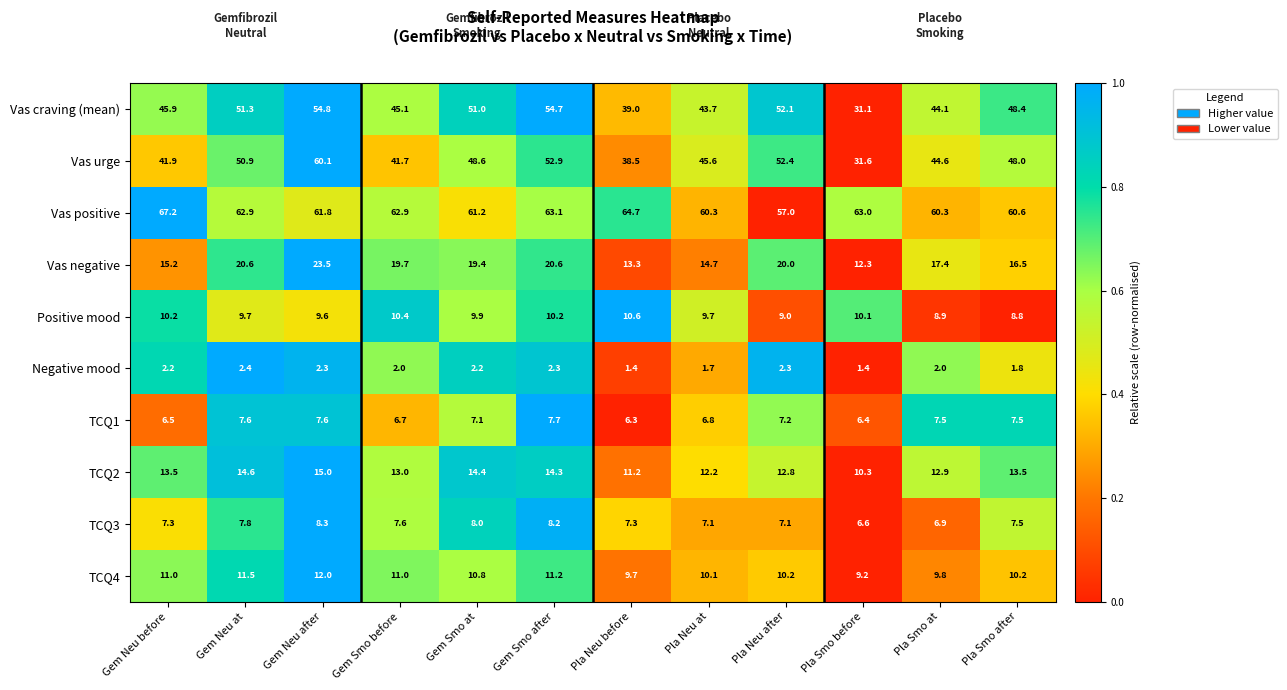

Between Pla Smo at and Pla Smo after, which series saw the biggest shift?

Vas craving (mean)